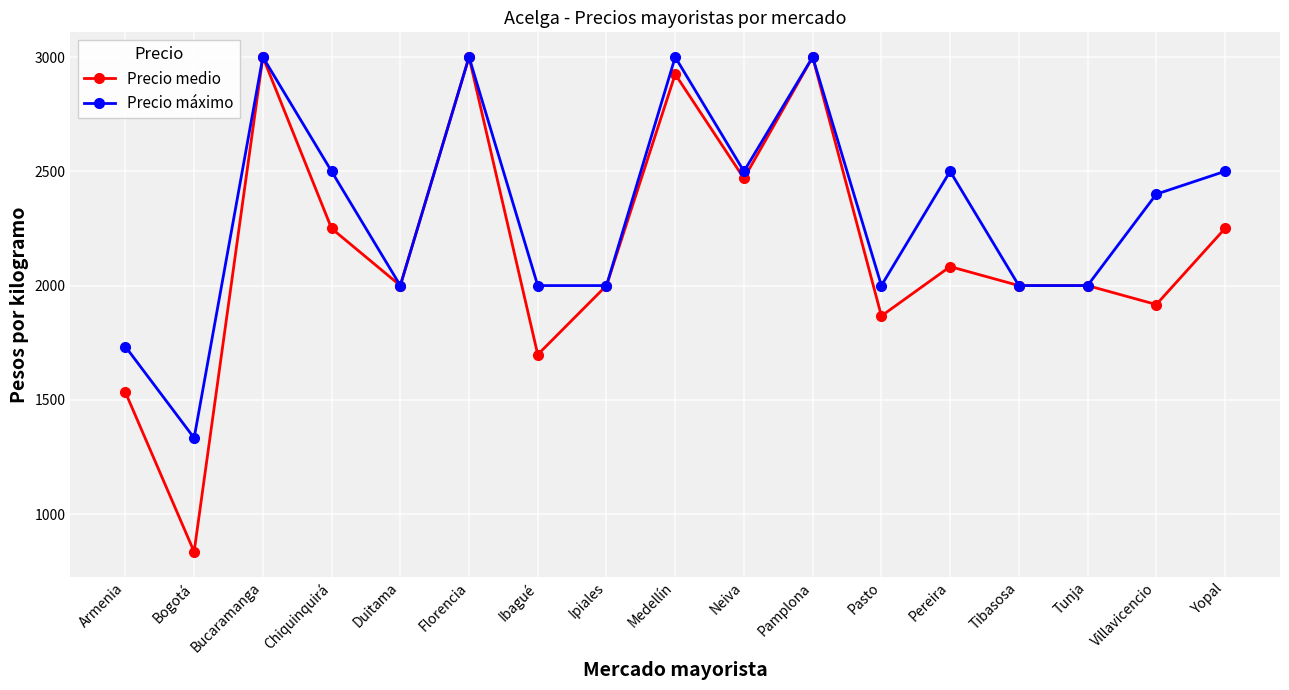

At how many categories does at least one series exceed 2290?

9